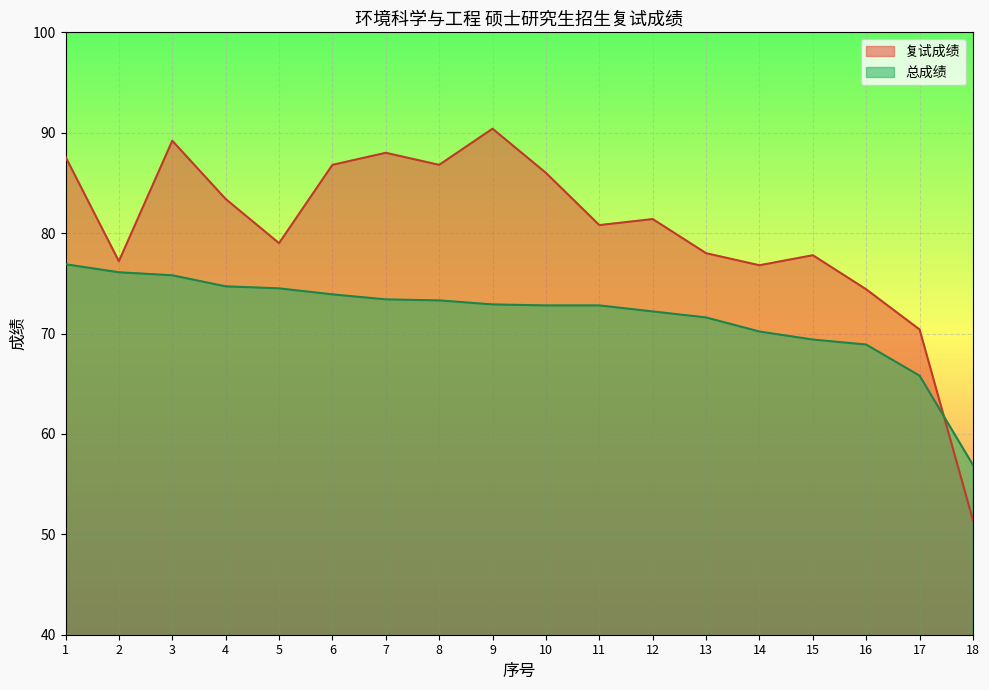

Which category has the highest value across all series?

9